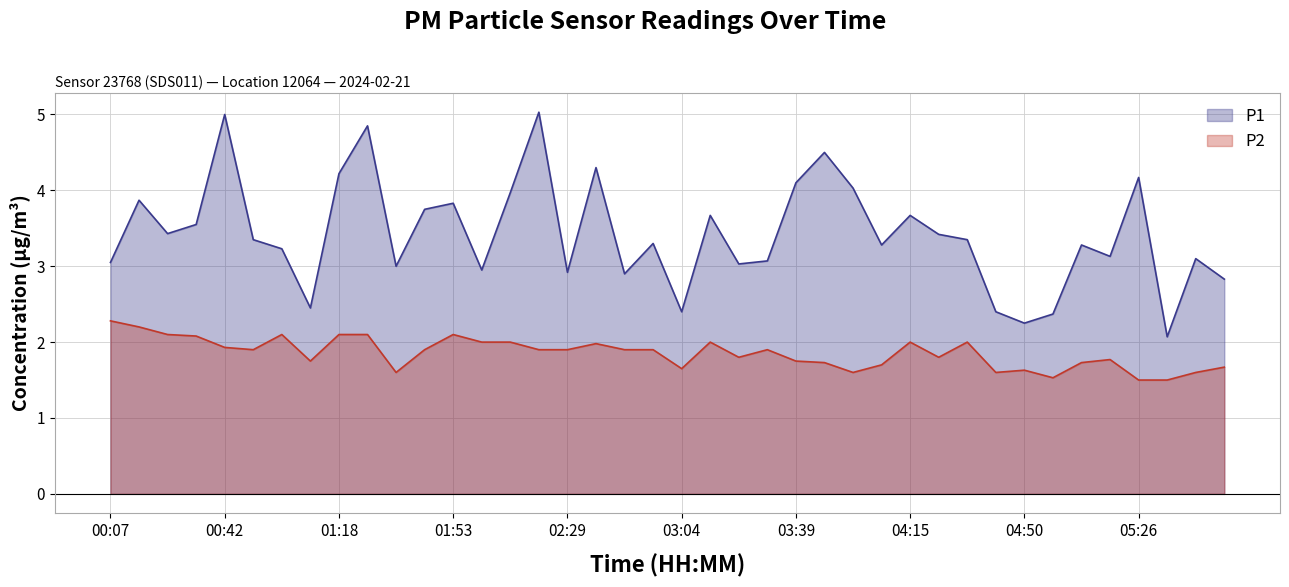

Which series has the widest spread of values?

P1